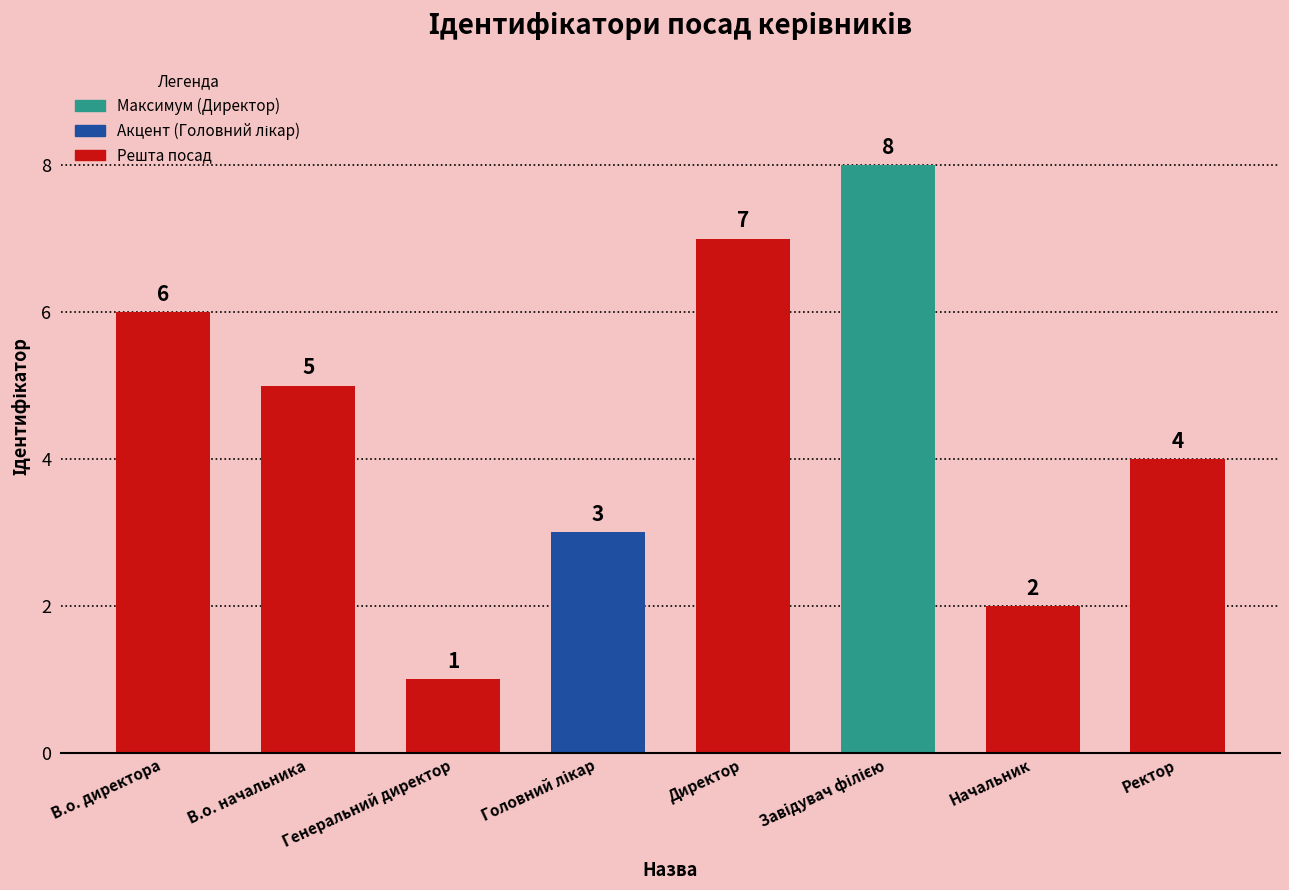

How many categories are shown in the chart?

8